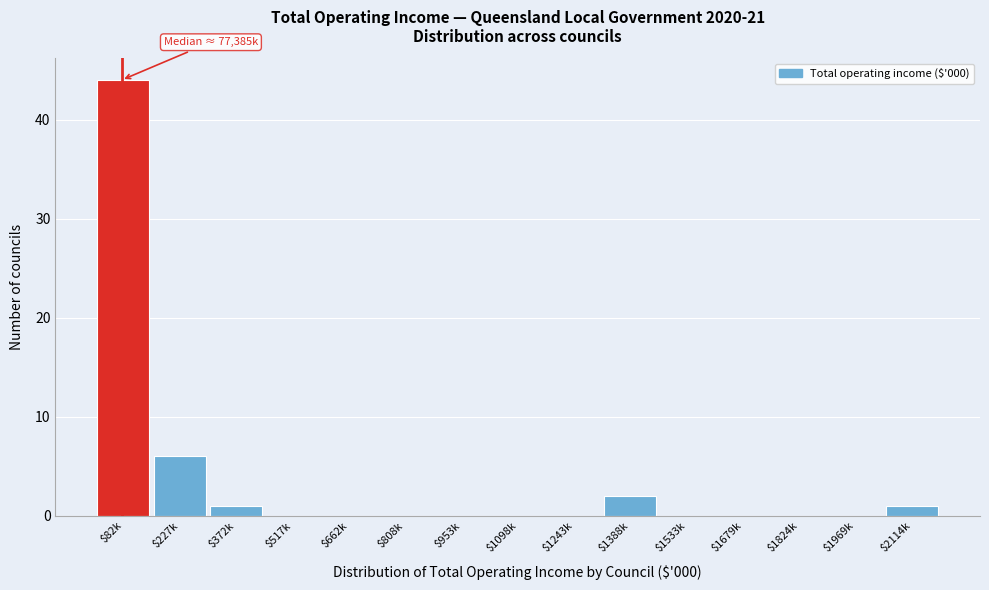

True or false: the data shows 10 at $227k.

False